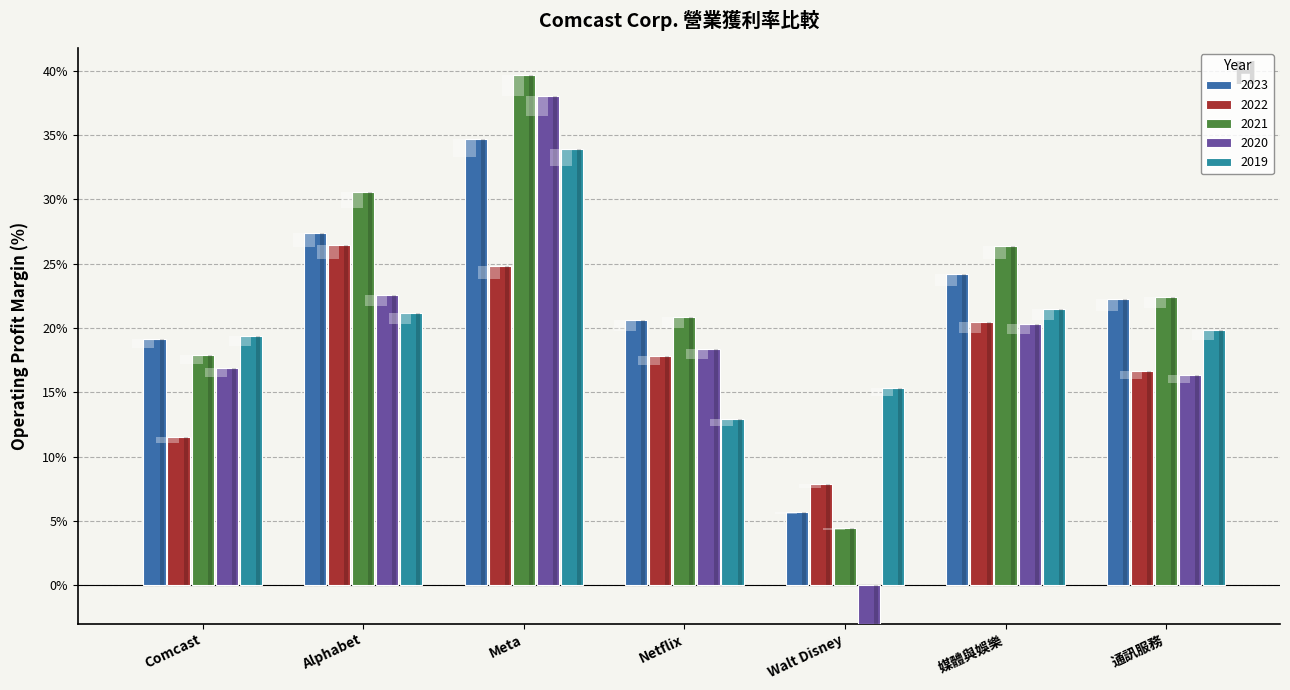

Count the number of categories in the chart.

7